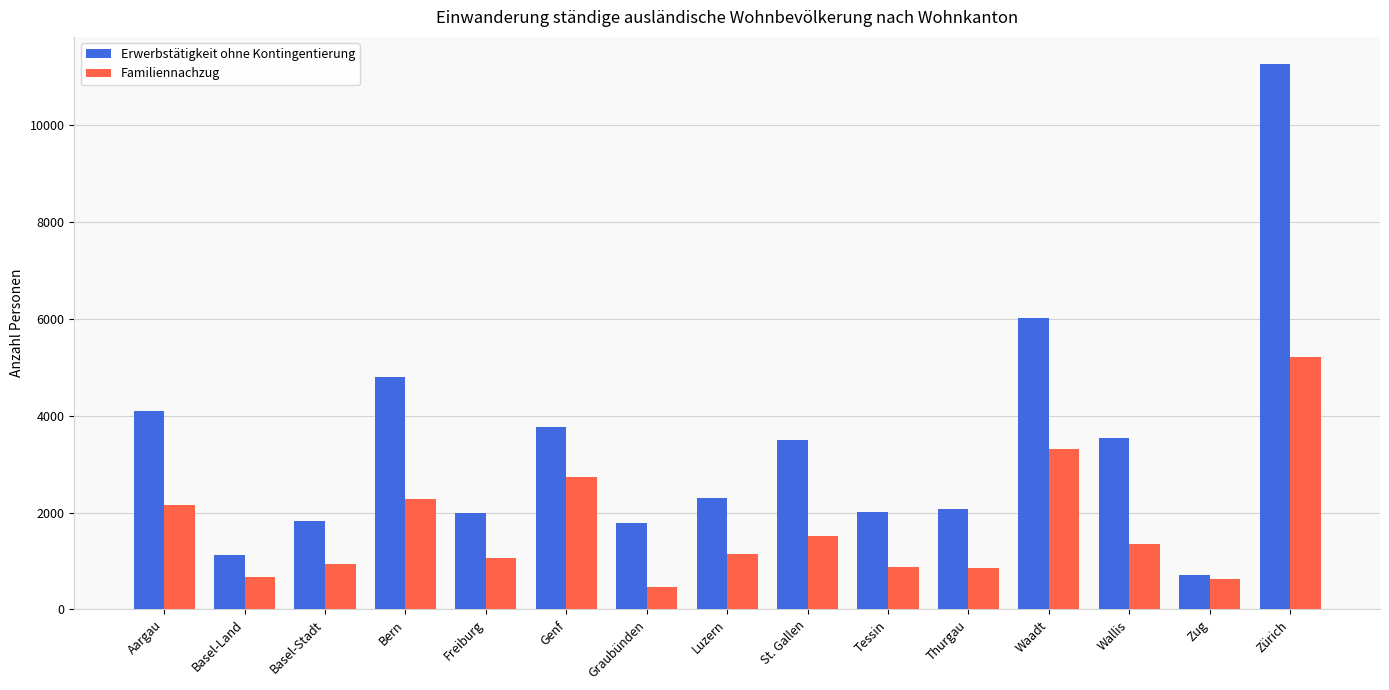

What is the value of the Erwerbstätigkeit ohne Kontingentierung bar at the 4th from the left?

4796